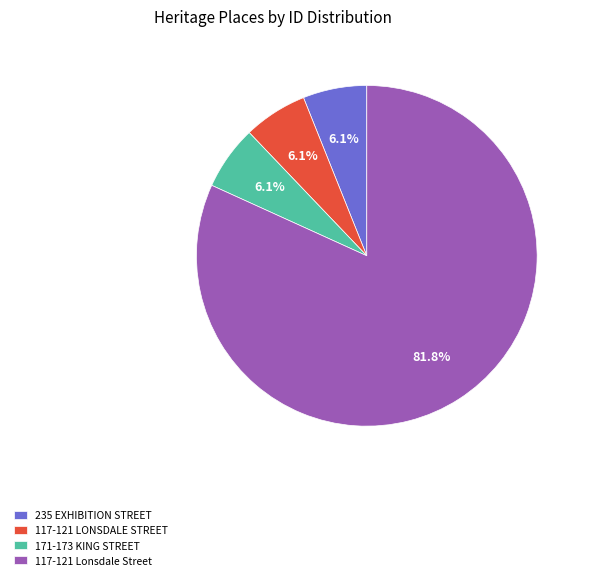

What portion of the pie excludes 235 EXHIBITION STREET?

93.9%